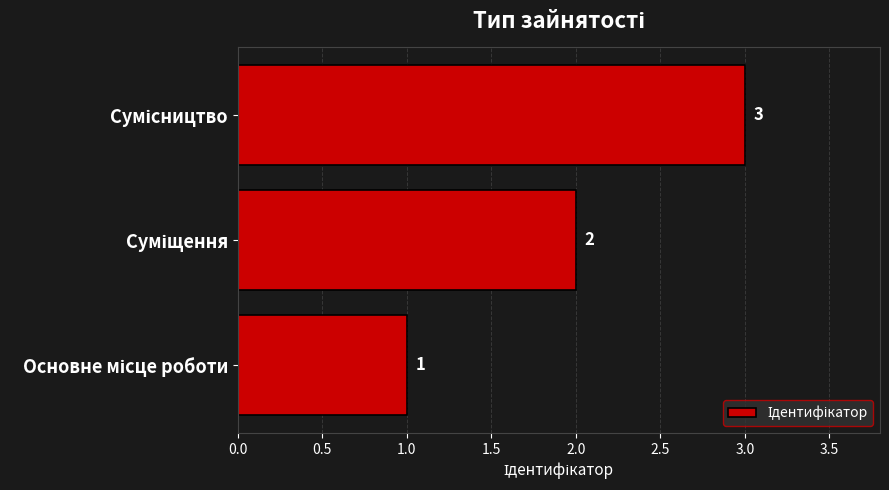

What is the greatest value displayed?

3